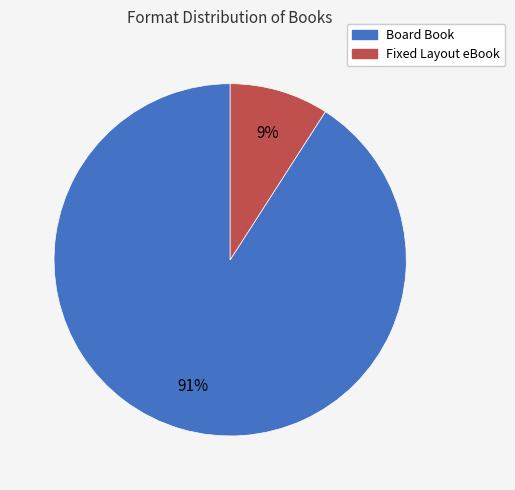

The Board Book slice represents 78% of the pie. True or false?

False